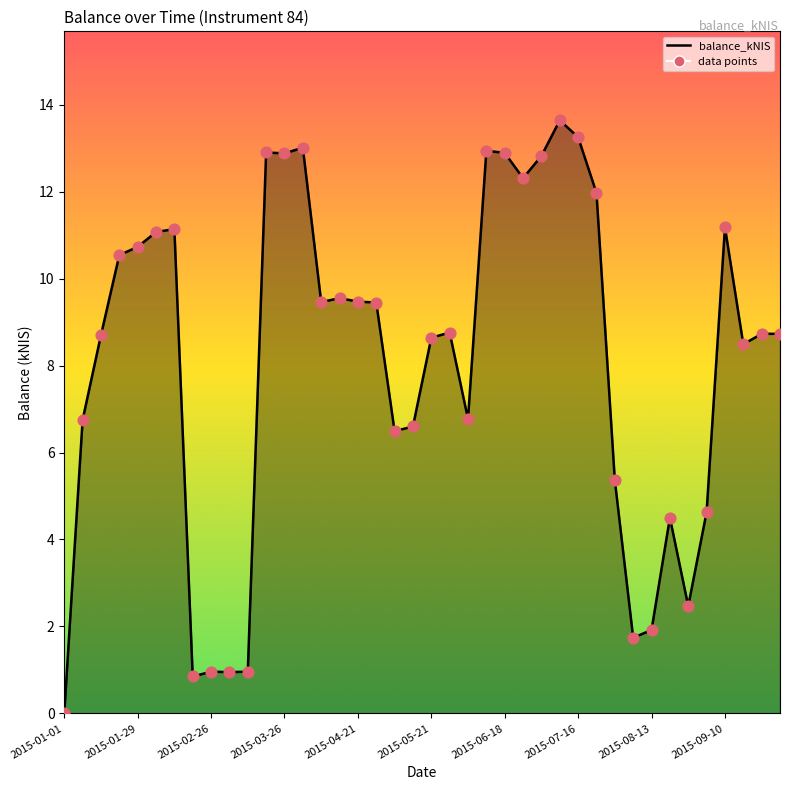

What is the difference between the maximum and minimum values?

13.6